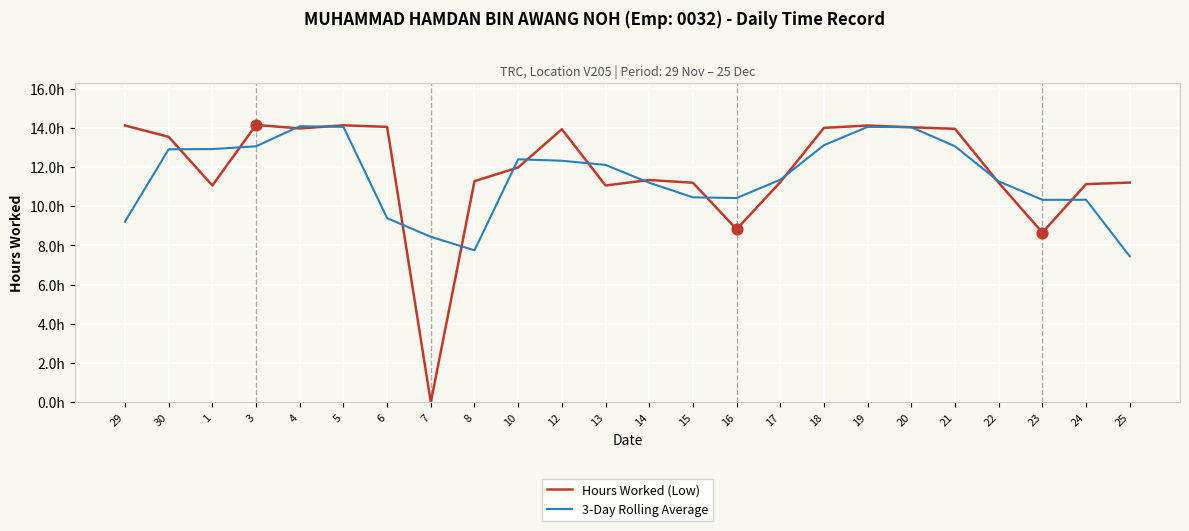

What are all the series names shown in the legend?

Hours Worked (Low), 3-Day Rolling Average